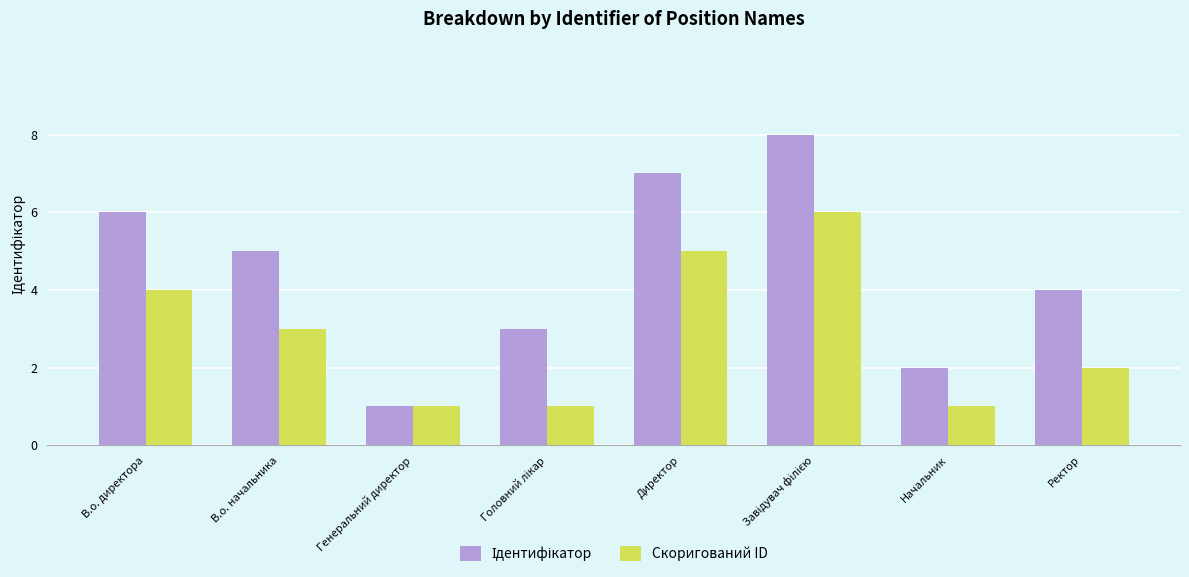

What is the sum of all Скоригований ID values?

23